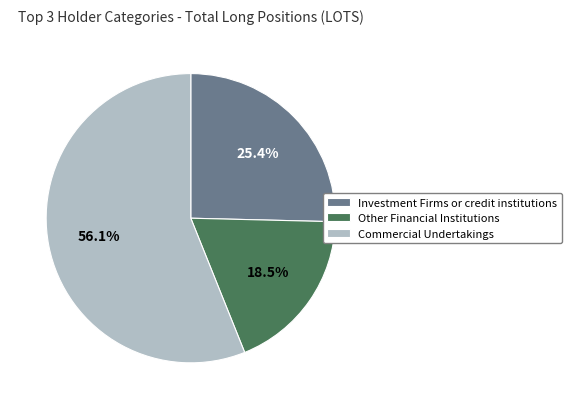

Count the number of slices in the pie.

3